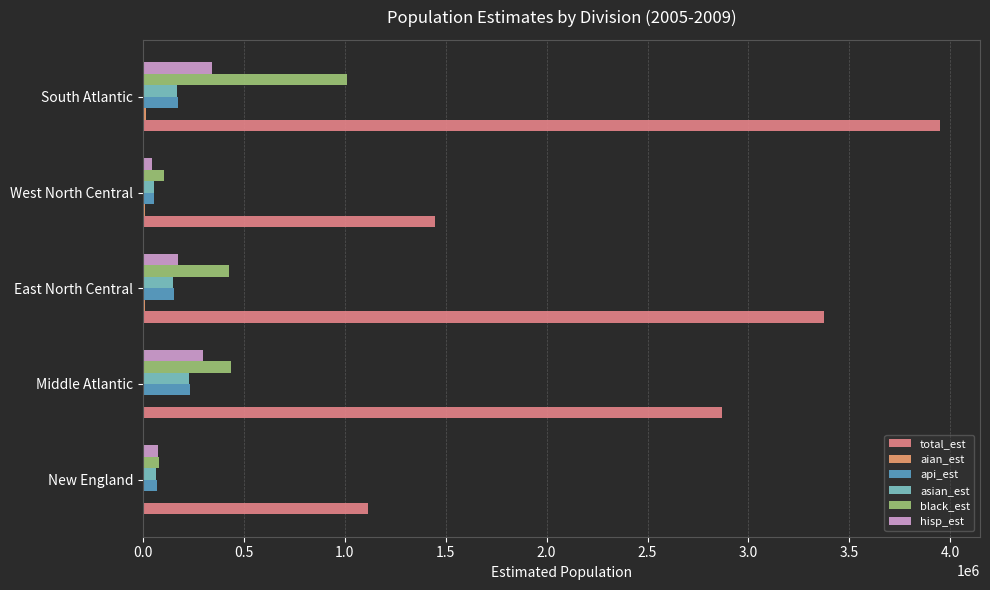

At which label is api_est closest to 143896?

East North Central